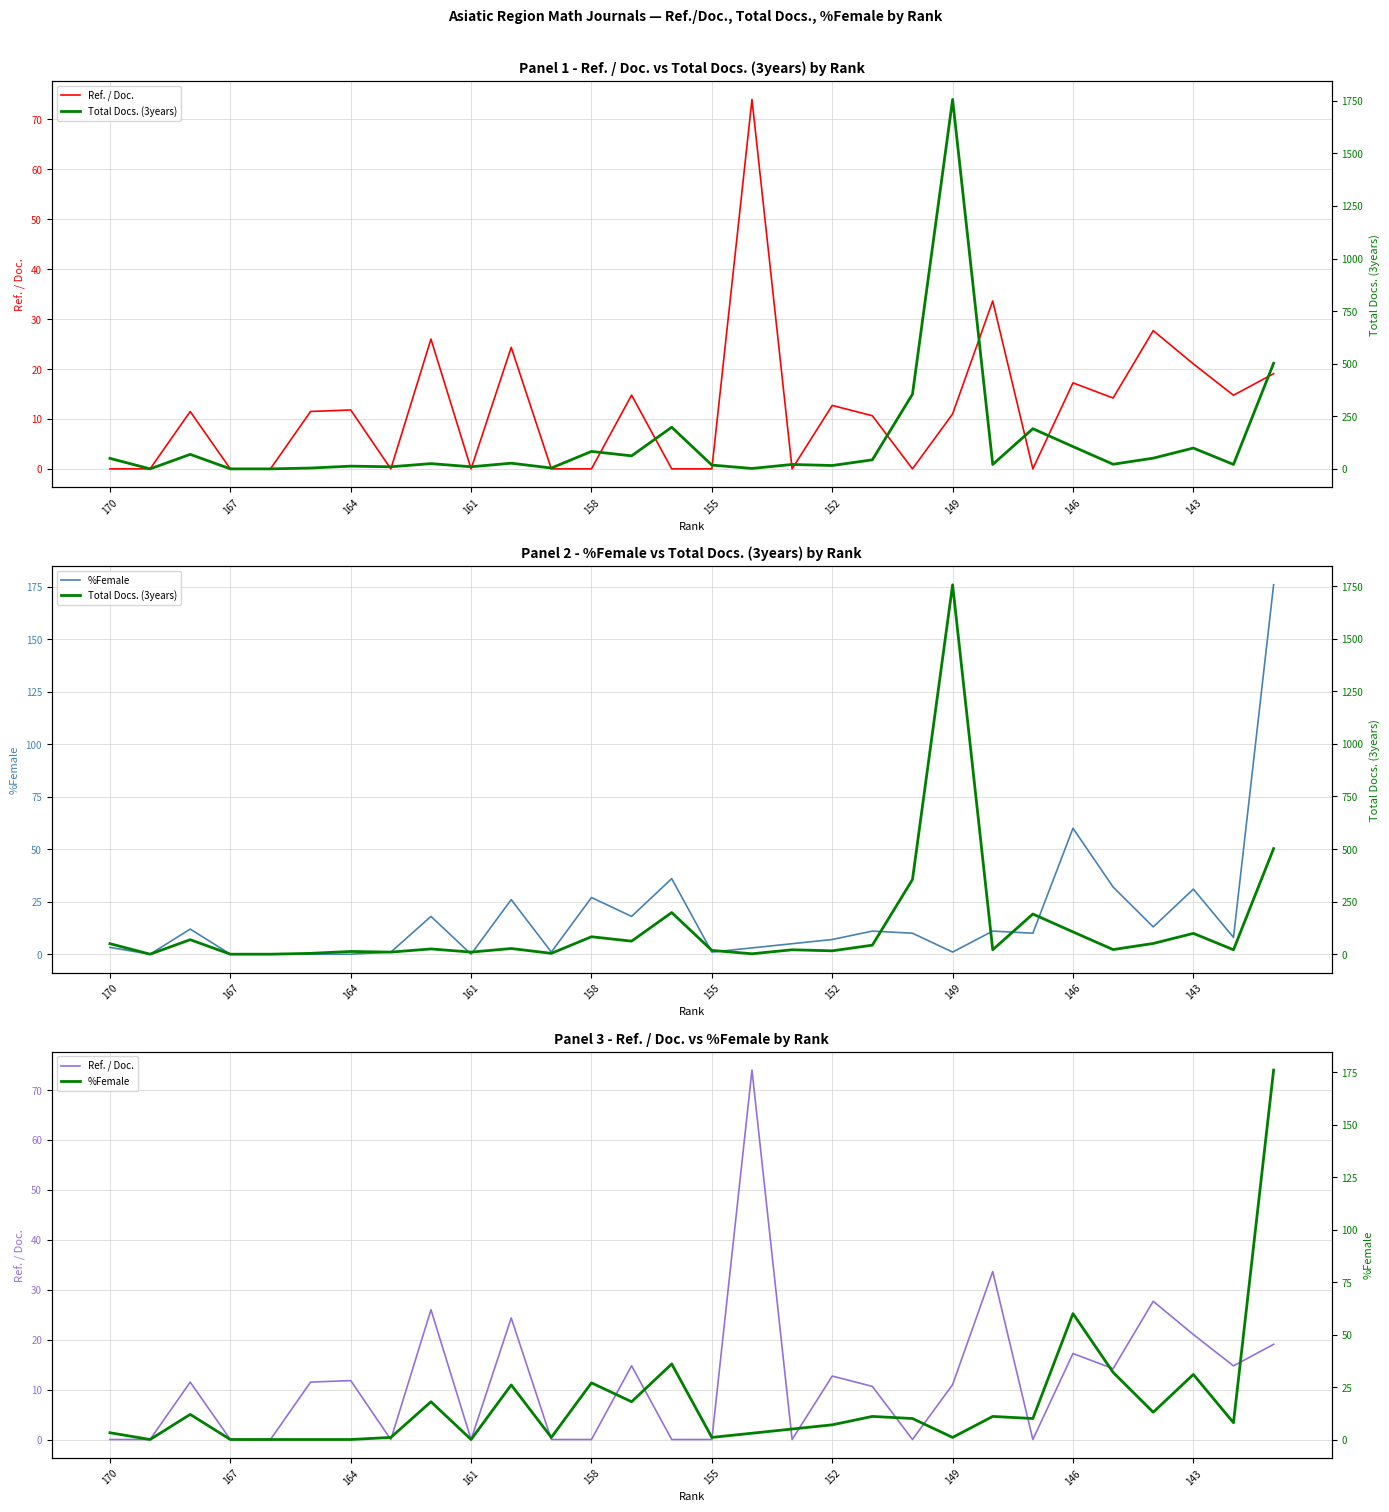

True or false: Ref. / Doc. has more than 2 interior local peaks.

True